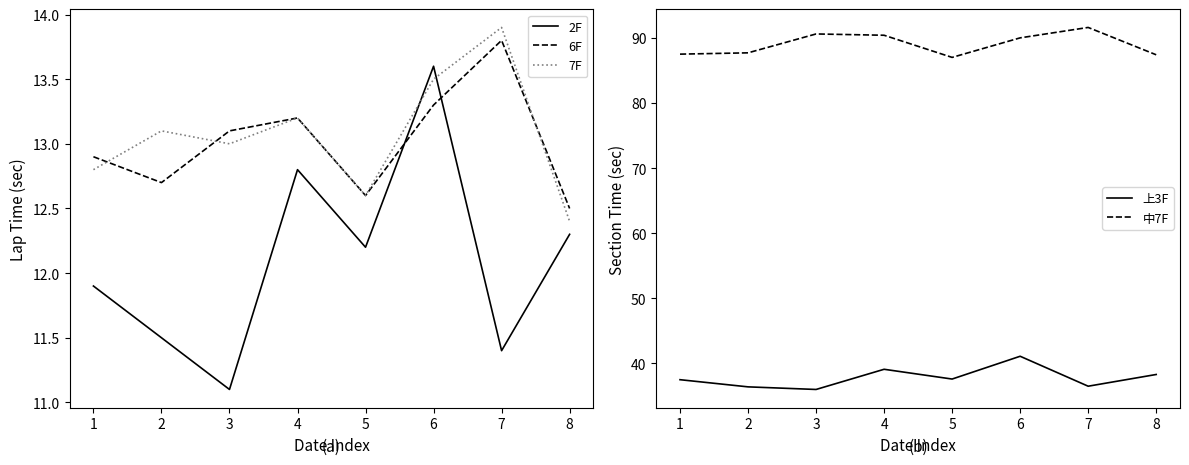

True or false: 上3F and 6F cross at least once.

False